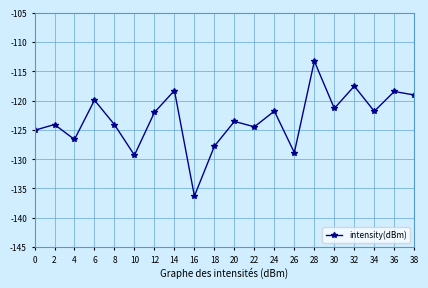

What is the change in value from 2 to 26?

-4.8